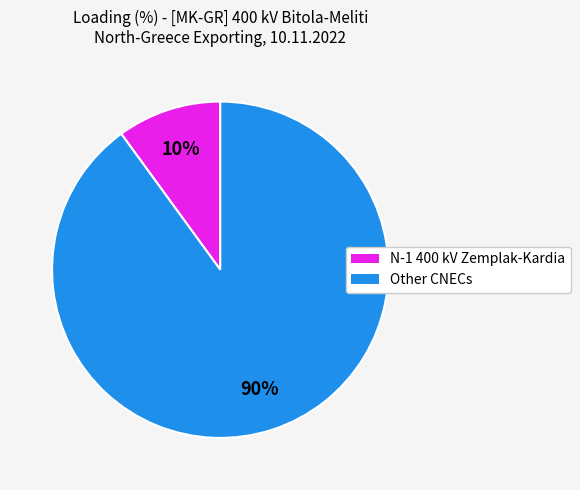

To the nearest percent, what is the difference between the largest and smallest slice percentages?

80%